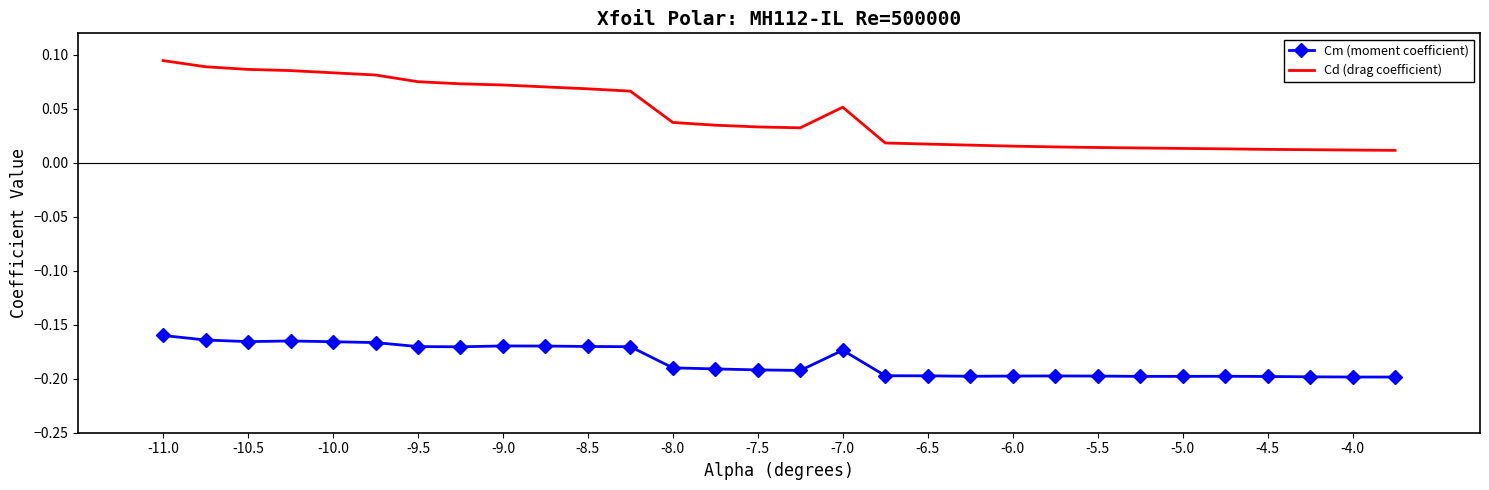

Which series has the largest range (max minus min)?

Cd (drag coefficient)